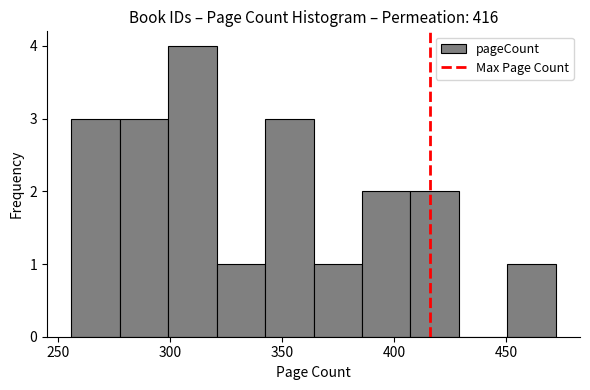

How tall is the bar that spans 280 to 300 on the x-axis? Neither the bar edges nor the heights are printed on the chart, so give them approximately, as read against the axes.

3